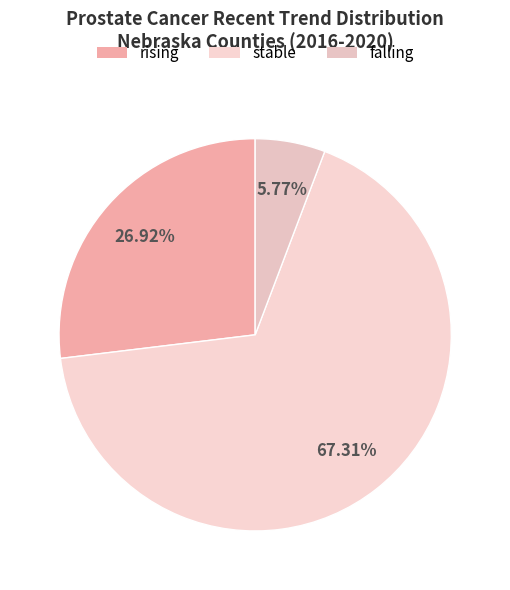

What is the ratio of the value at stable to the value at falling?

11.7